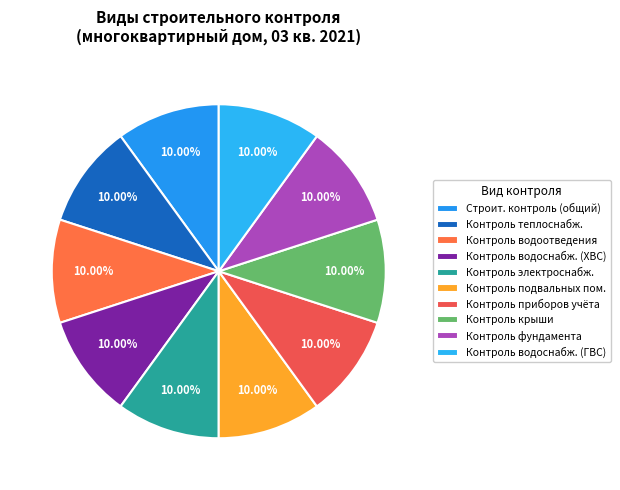

How many segments does this pie chart have?

10